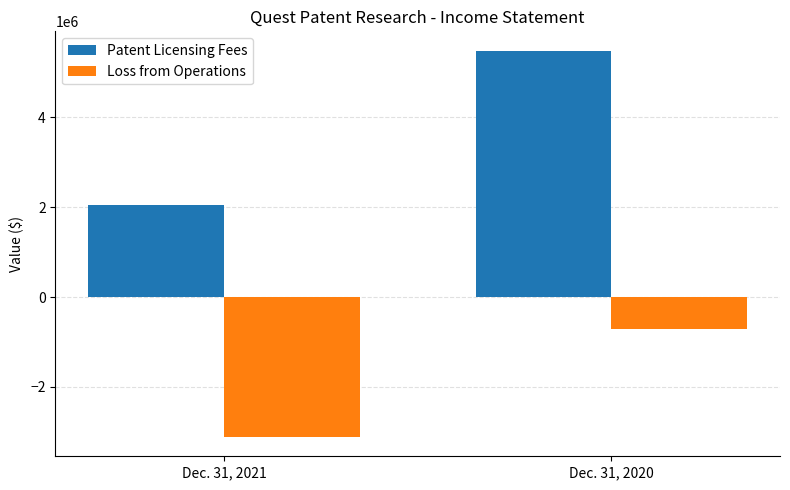

The value of Patent Licensing Fees at Dec. 31, 2020 is 5488088. True or false?

True